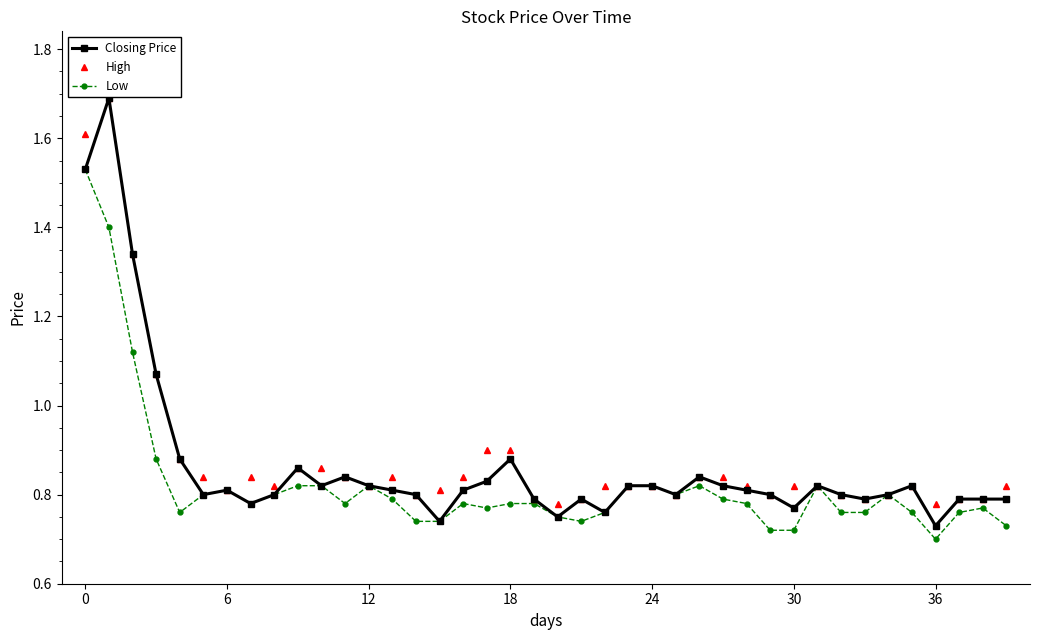

How many lines are shown in the chart?

3